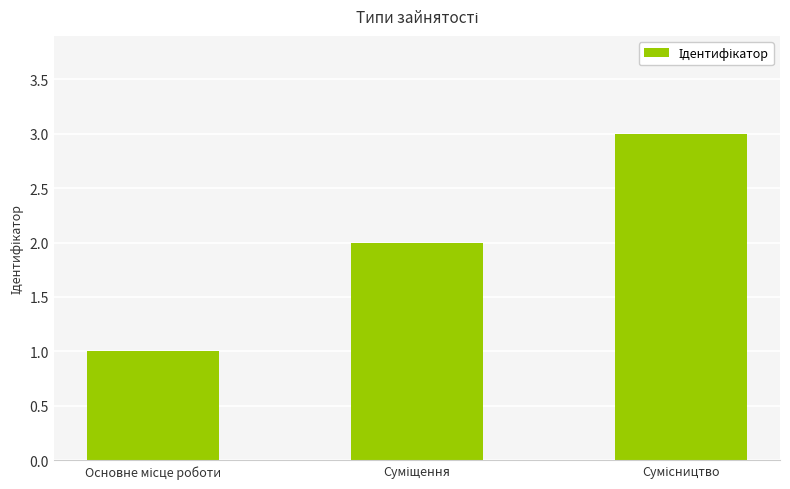

What is the sum of all values?

6